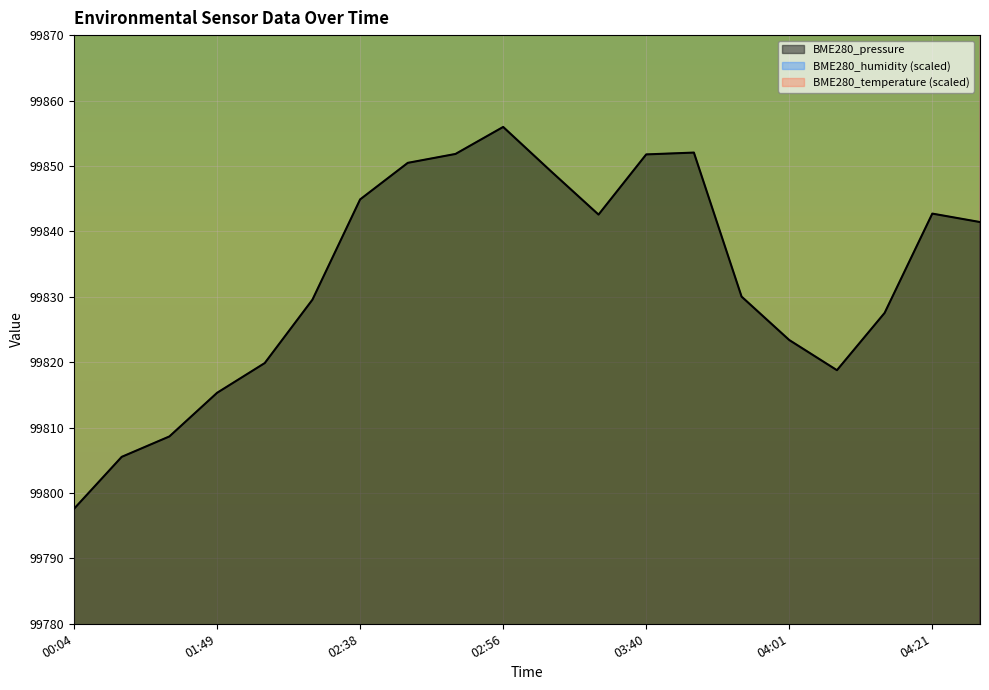

How many series are shown in this chart?

3